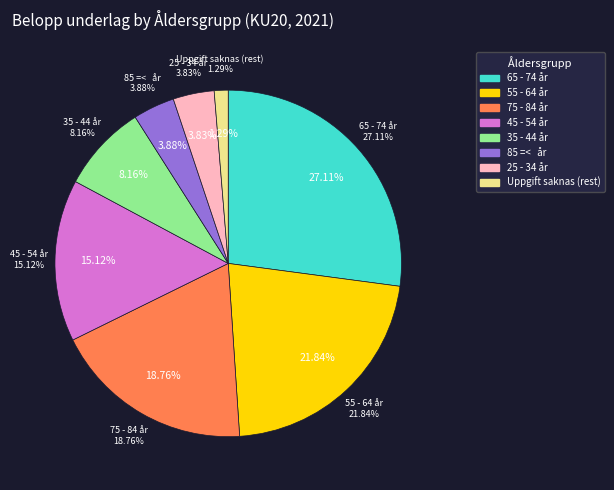

Is it true that 55 - 64 år is 22% of the pie?

True